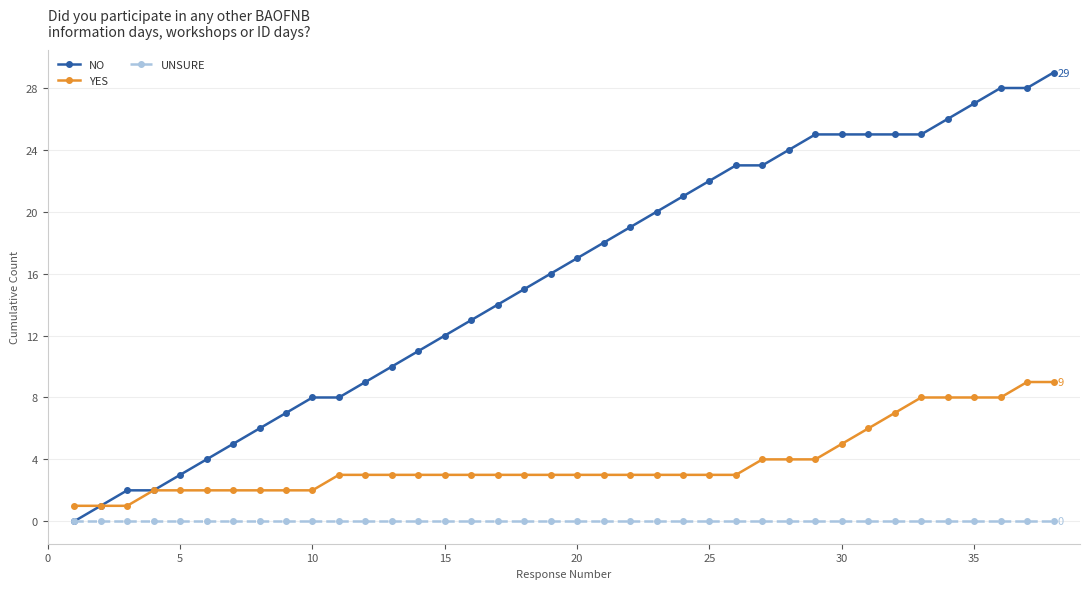

Which series has the widest spread of values?

NO